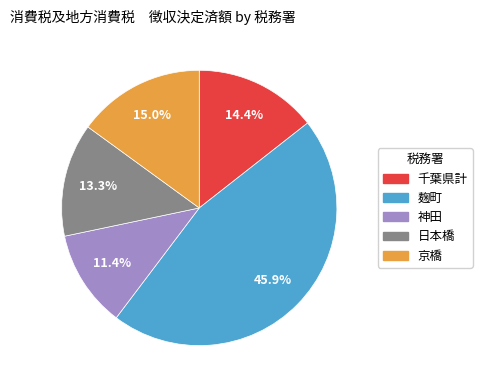

Do 神田 and 京橋 together represent more than half of the pie?

No